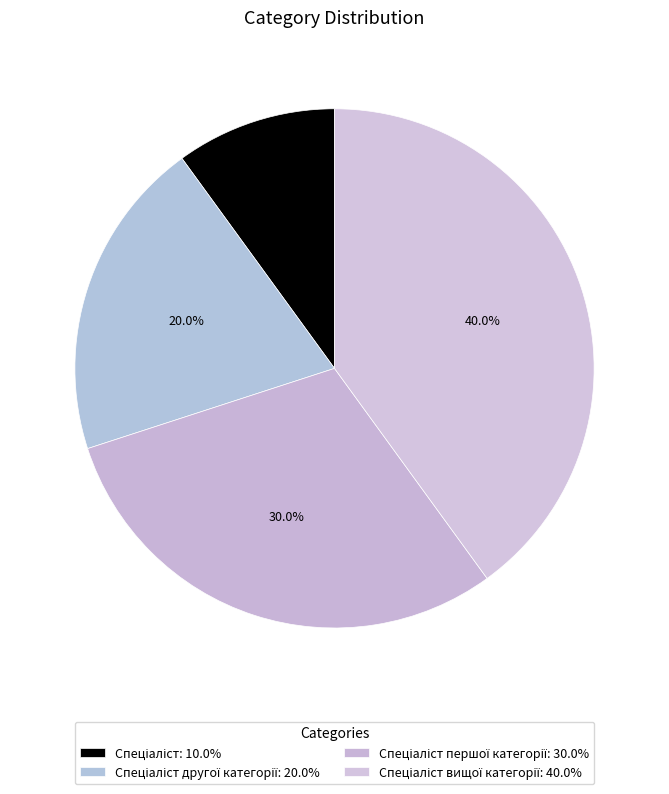

How many slices are in this pie chart?

4